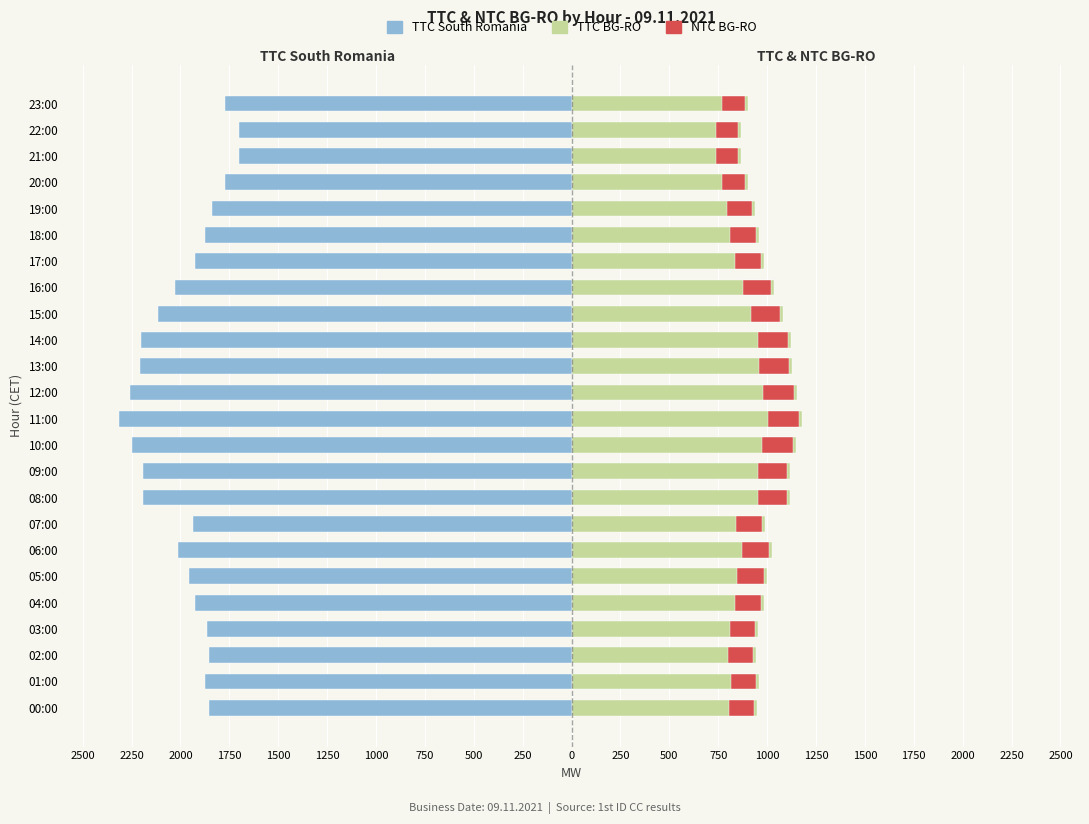

At which category is the sum across all series the highest?

22:00